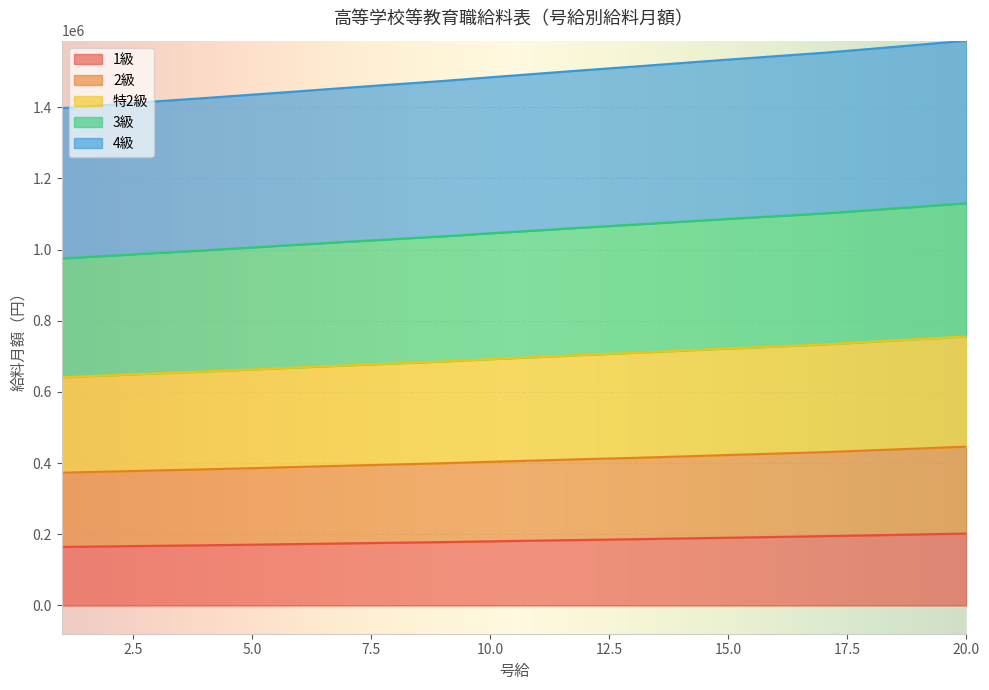

Between 4 and 7, which is larger?

7